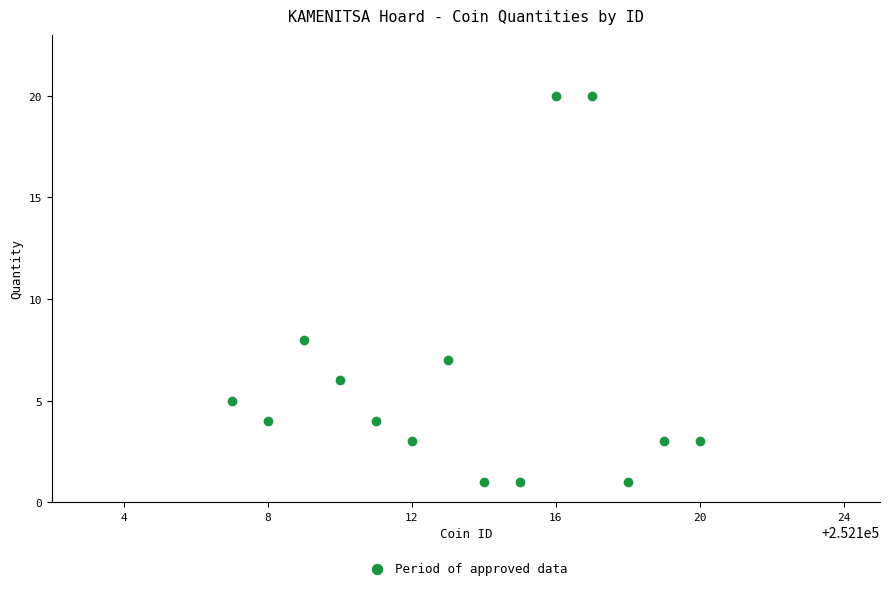

What is the range of Y values (max minus min)?

19